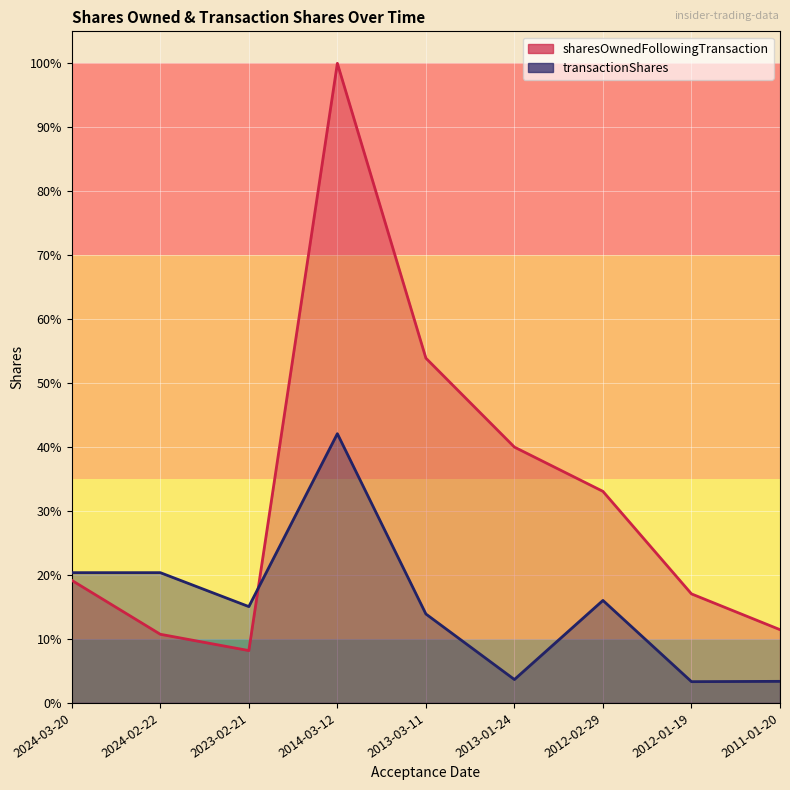

Is it true that transactionShares equals 4.6 at 2024-02-22?

False